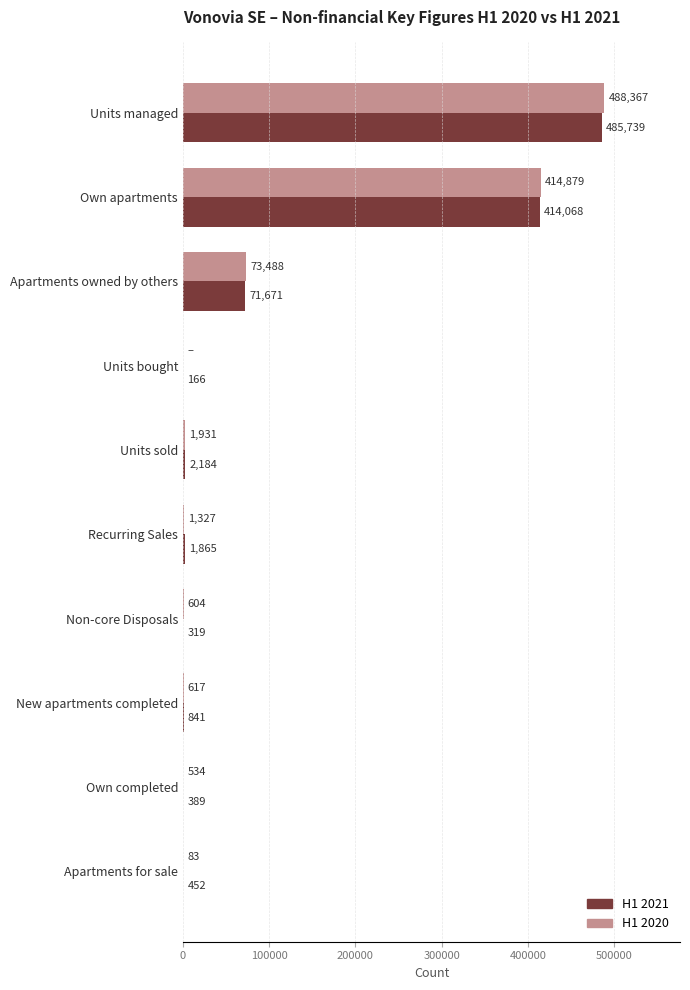

At which label is H1 2020 closest to 244183?

Apartments owned by others